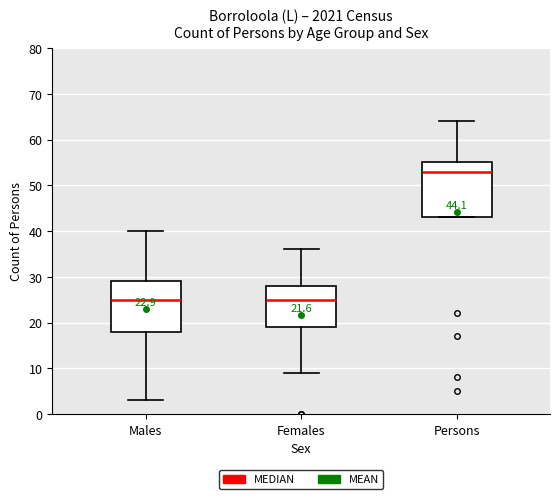

Comparing the boxes themselves (not the whiskers), which one is the tallest?

Persons